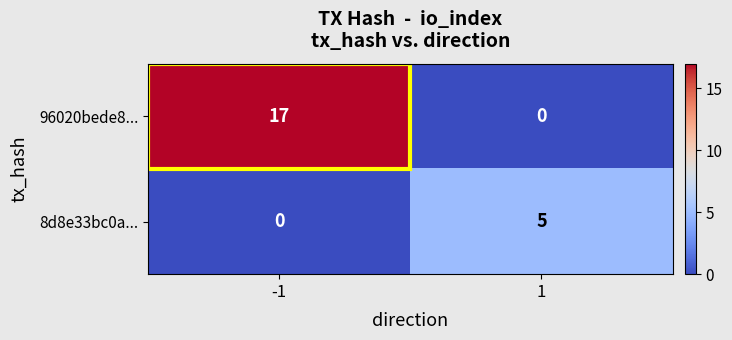

What is the difference between the 96020bede8... values at -1 and 1?

17